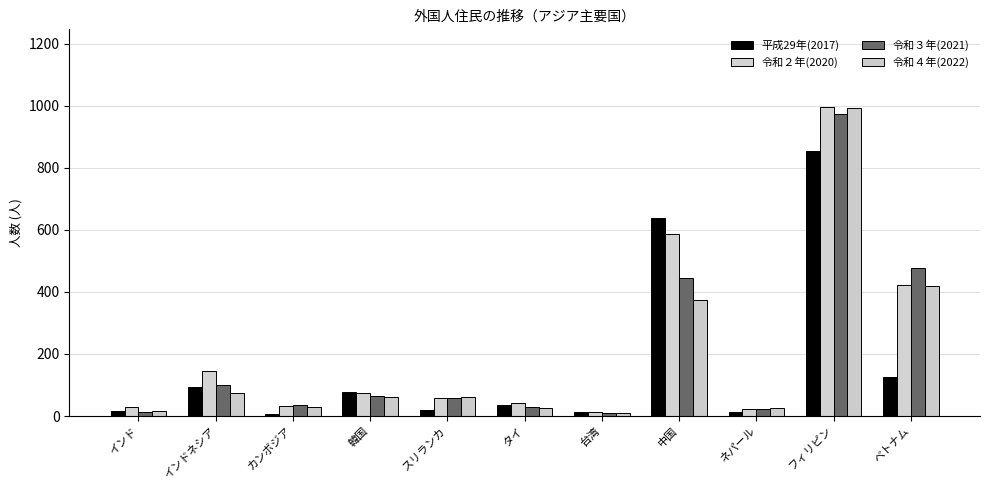

At which label is 平成29年(2017) closest to 429?

中国